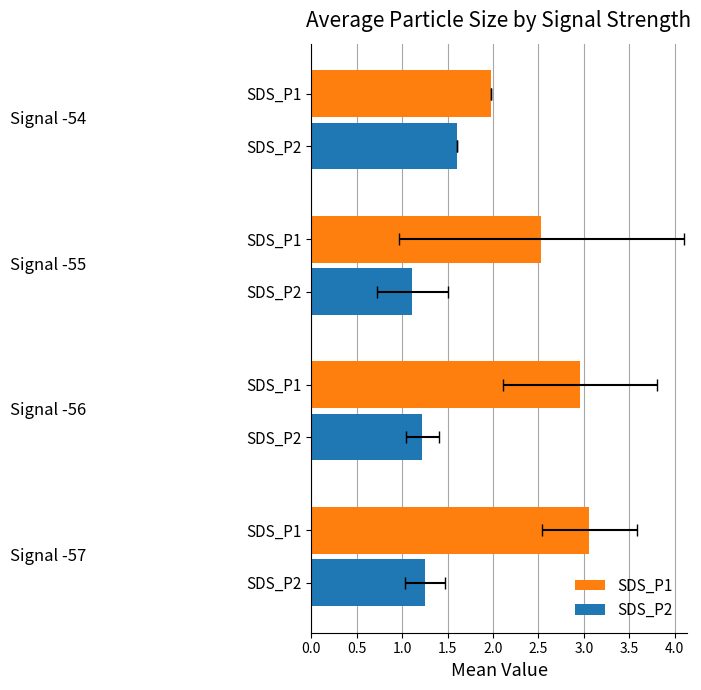

How many bars are there in total?

8